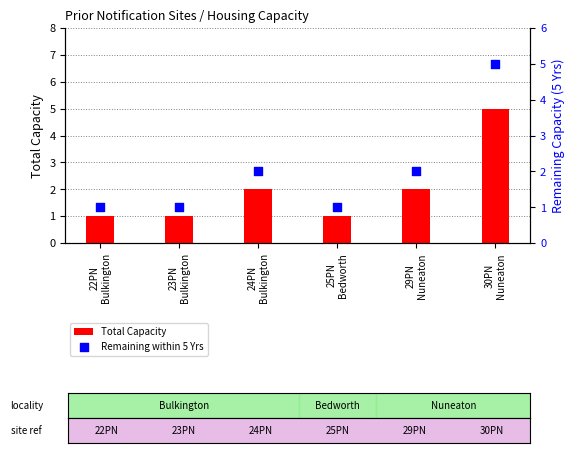

At how many categories does at least one series exceed 2?

1